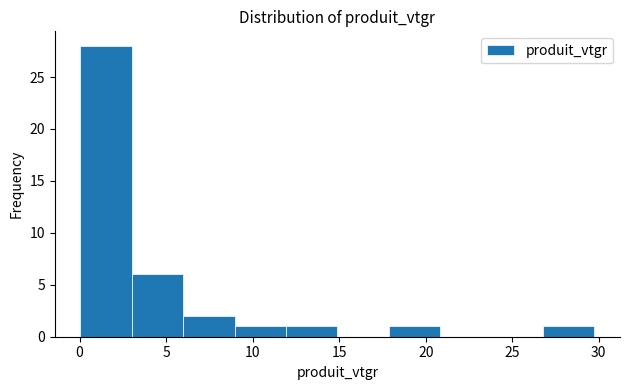

Reading left to right, transcribe this chart: for each bar, give the range it covers on the x-axis and its height. Neither the bar edges nor the heights are printed on the chart, so give them approximately, as read against the axes.

0.0 to 3.0: 28
3.0 to 6.0: 6
6.0 to 9.0: 2
9.0 to 12.0: 1
12.0 to 15.0: 1
15.0 to 18.0: 0
18.0 to 21.0: 1
21.0 to 24.0: 0
24.0 to 27.0: 0
27.0 to 29.5: 1